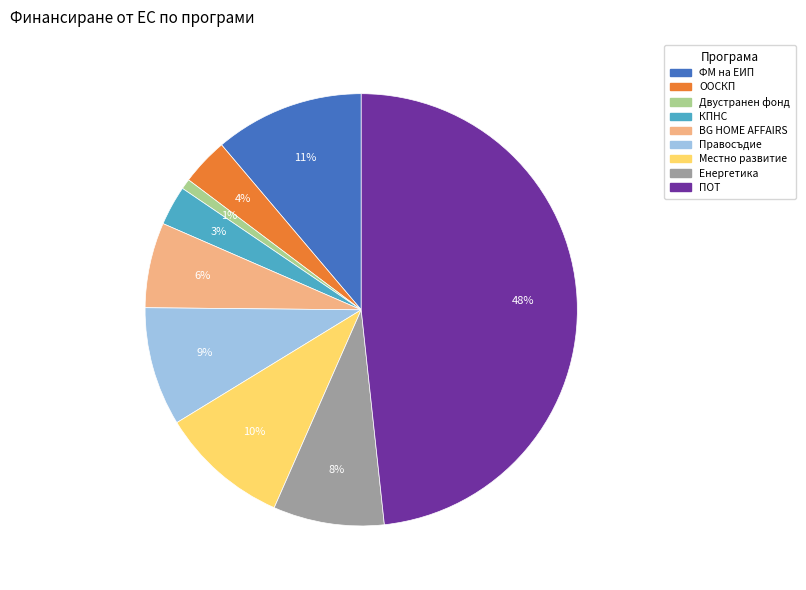

Between BG HOME AFFAIRS and ООСКП, which is larger?

BG HOME AFFAIRS